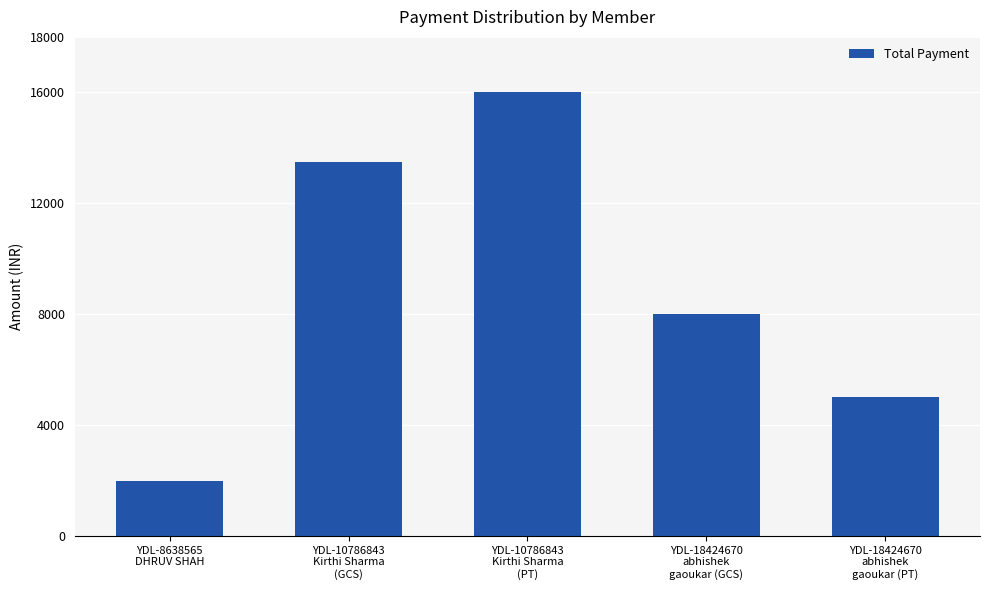

Which label corresponds to the largest value in the chart?

YDL-10786843
Kirthi Sharma
(PT)